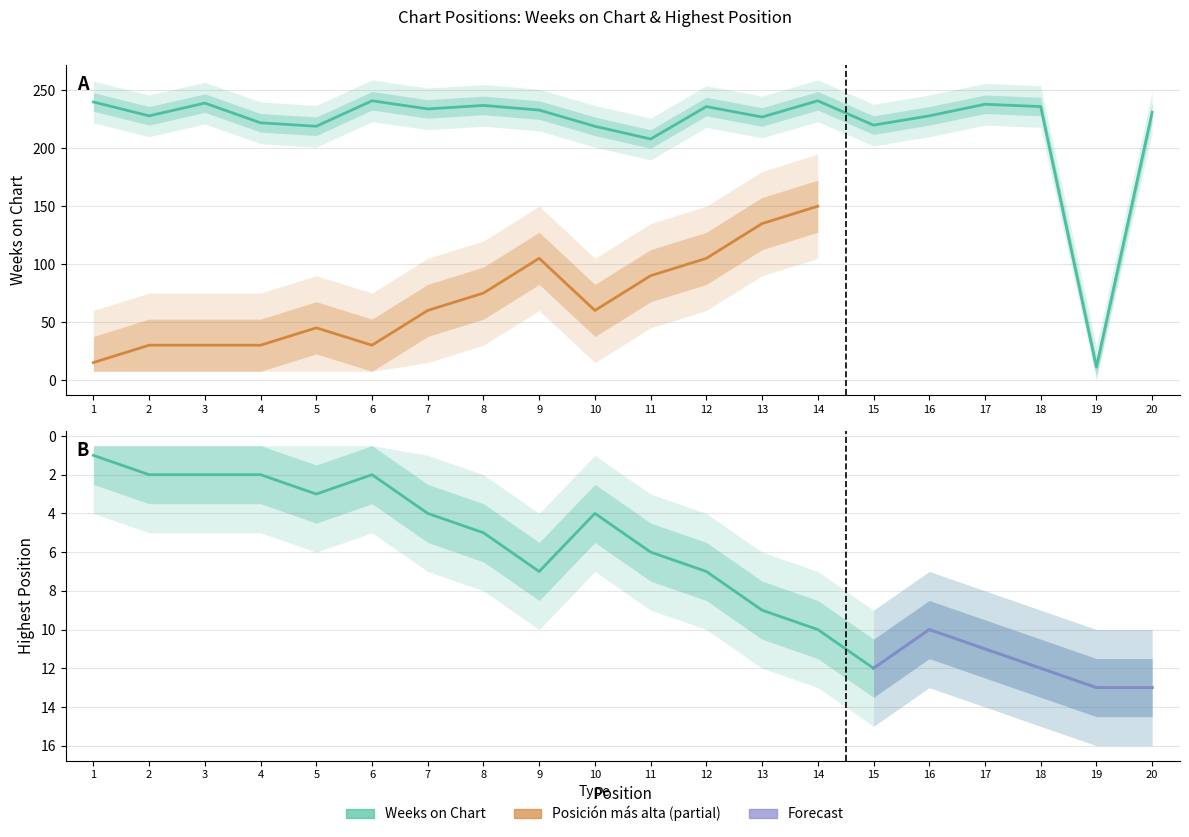

The Weeks on Chart series shows 238 at 17. True or false?

True